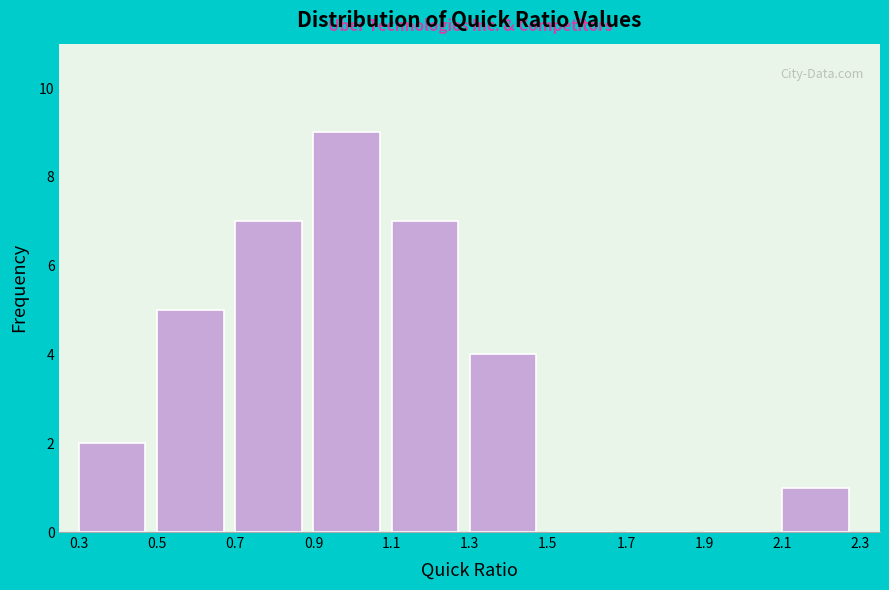

Which range on the x-axis has the tallest bar?

0.9 to 1.1